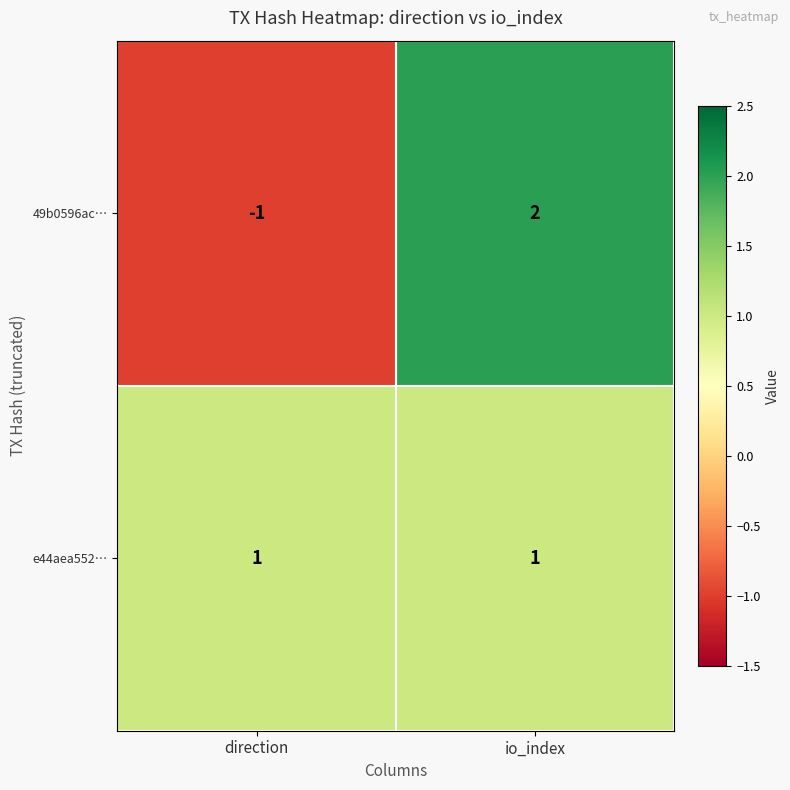

How many series are shown in this chart?

2